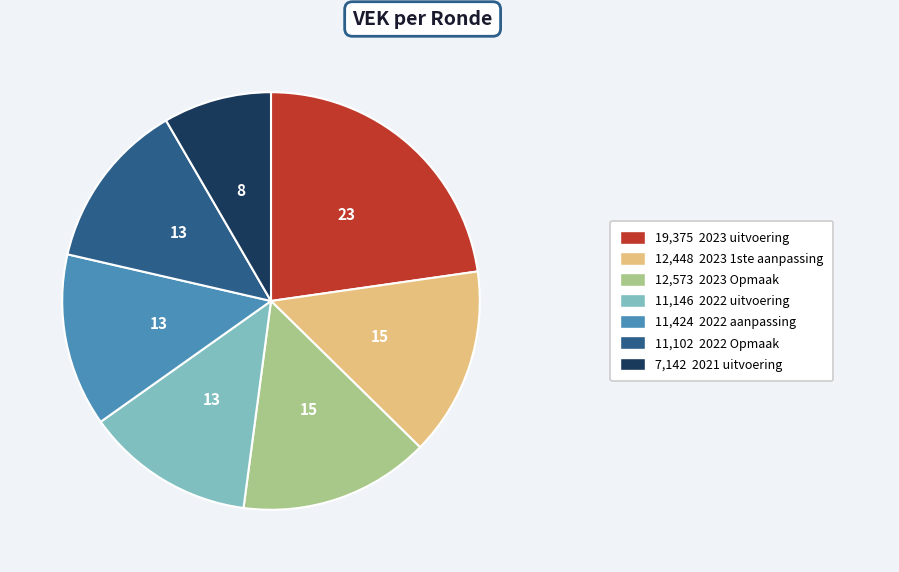

Is there any slice that represents more than half of the pie?

No